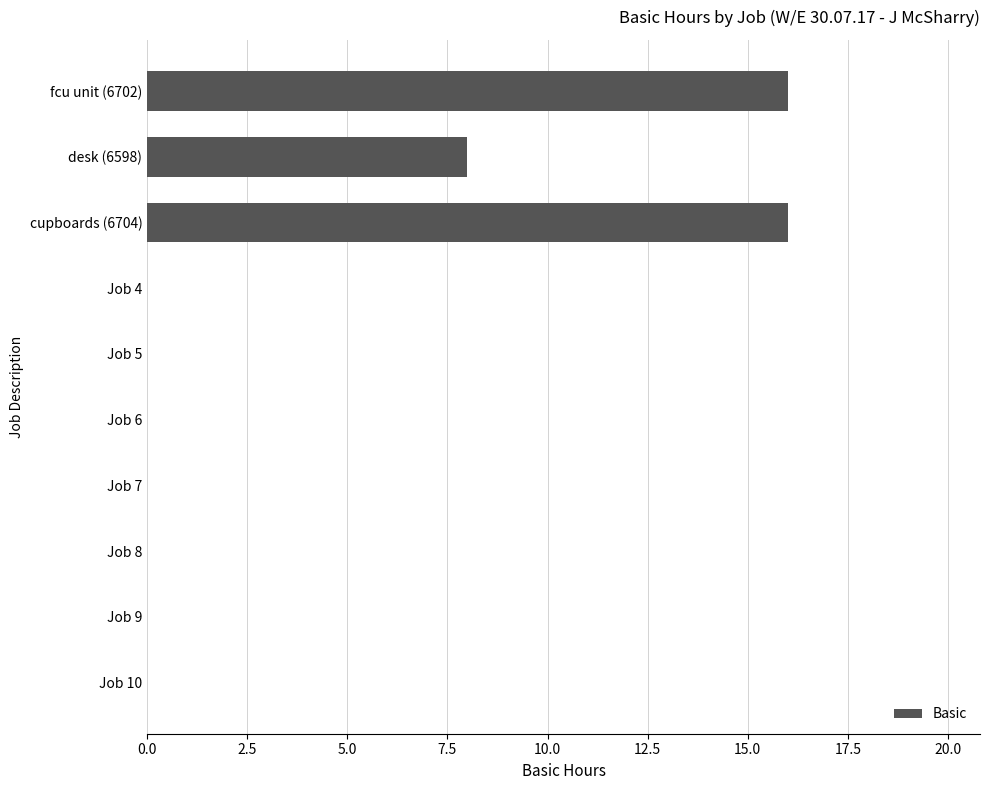

Reading top to bottom, transcribe all the data shown in this chart.

fcu unit (6702)=16	desk (6598)=8	cupboards (6704)=16	Job 4=0	Job 5=0	Job 6=0	Job 7=0	Job 8=0	Job 9=0	Job 10=0